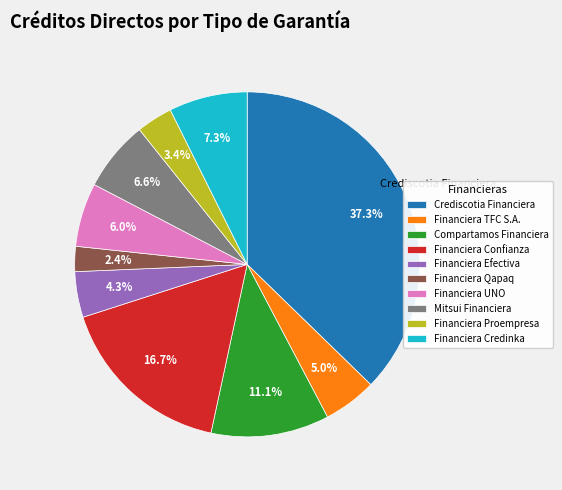

Does any single category account for the majority?

No